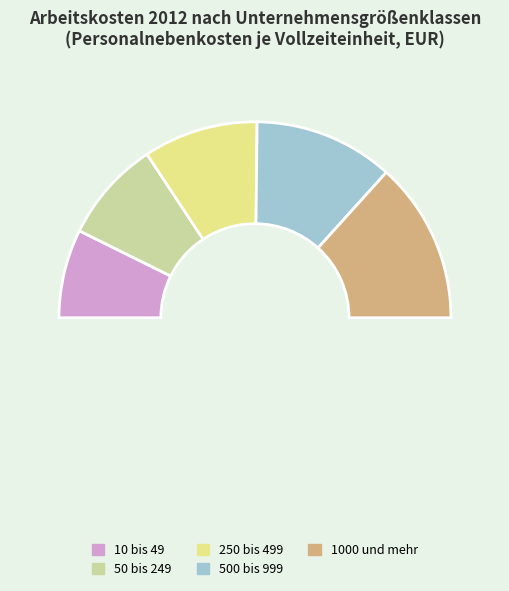

Between 500 bis 999 and 10 bis 49, which is larger?

500 bis 999